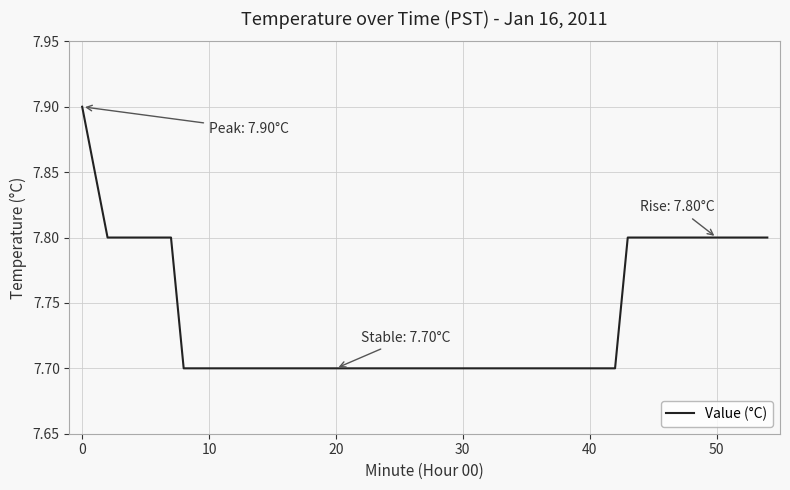

What is the average value?

7.7